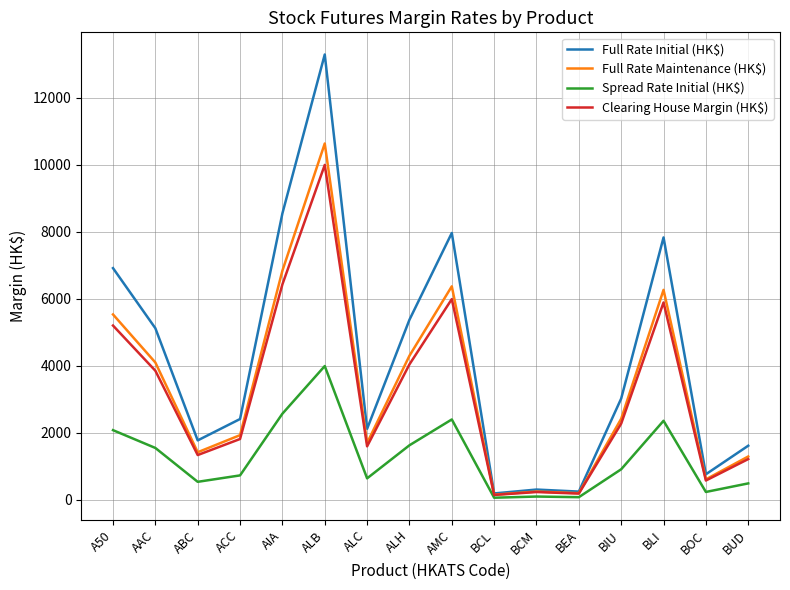

What is the difference between the maximum and minimum values in the Full Rate Maintenance (HK$) series?

10494